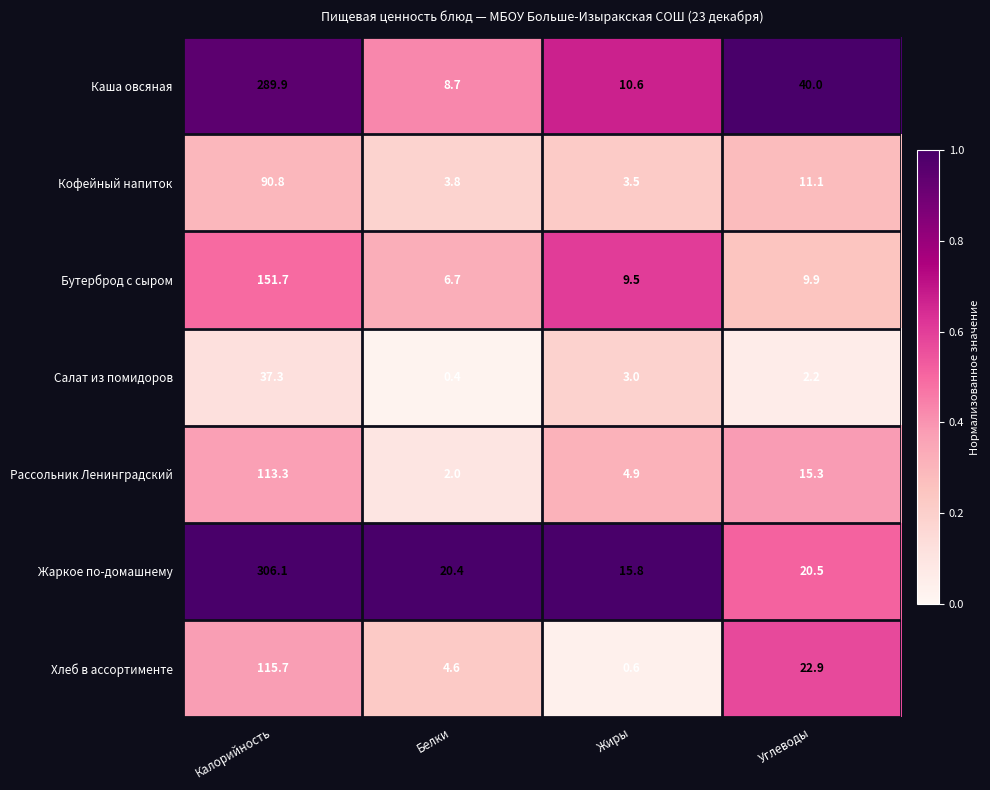

Which series has the largest range (max minus min)?

Жаркое по-домашнему